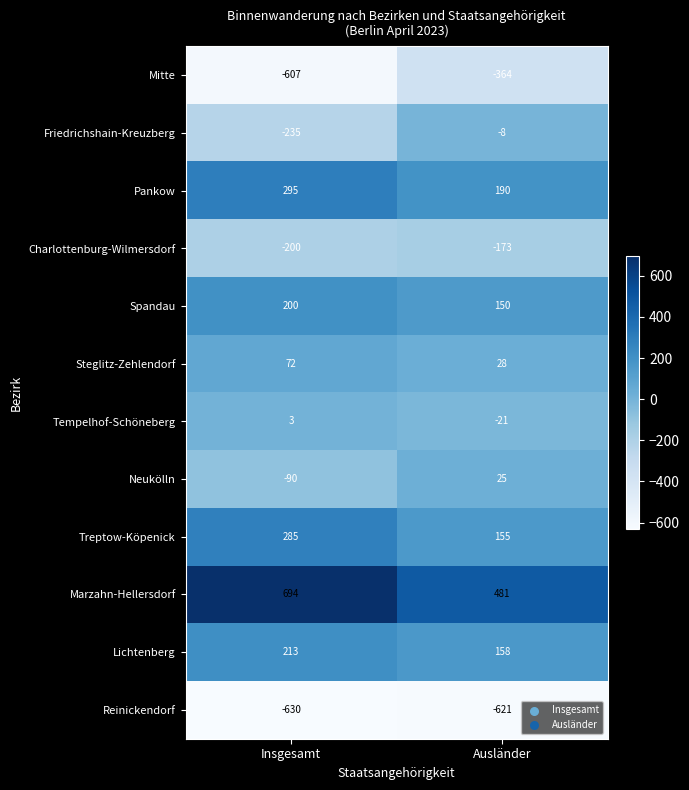

What is the difference between the Charlottenburg-Wilmersdorf values at Ausländer and Insgesamt?

27